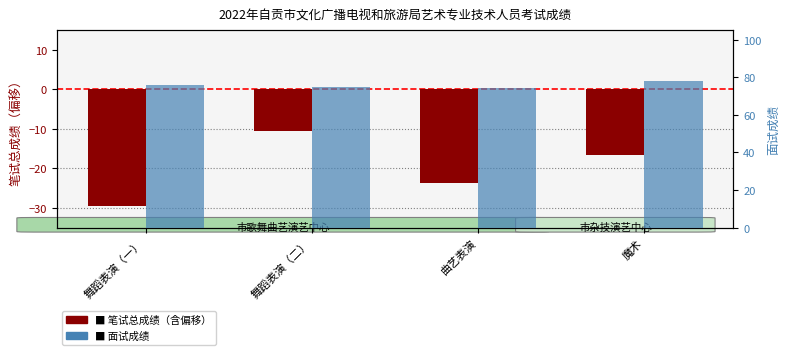

What is the difference between the 面试成绩 values at 舞蹈表演（二） and 曲艺表演?

0.2